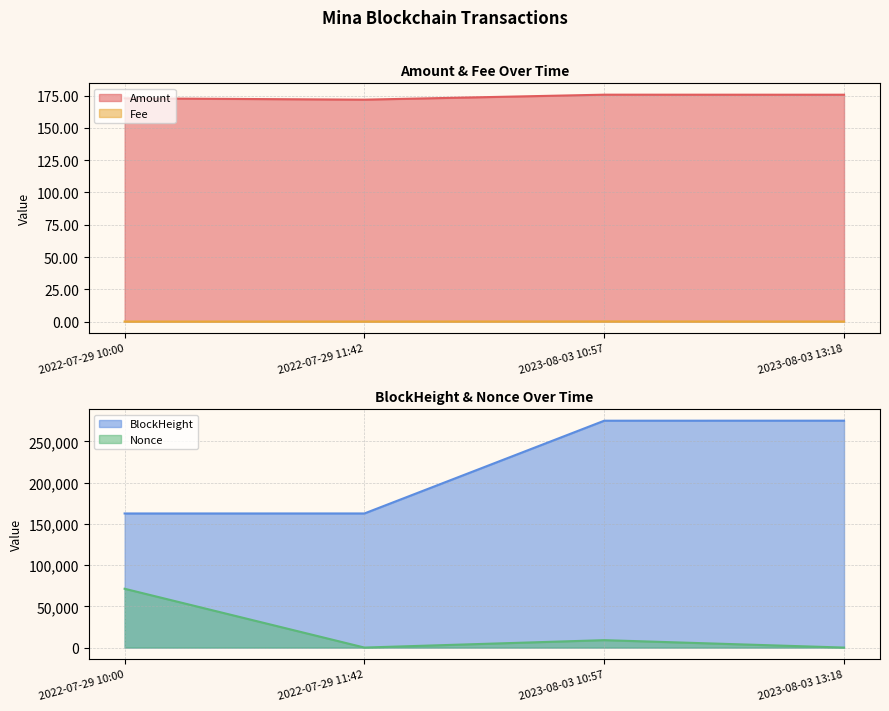

At which category is the sum across all series the highest?

2023-08-03 10:57